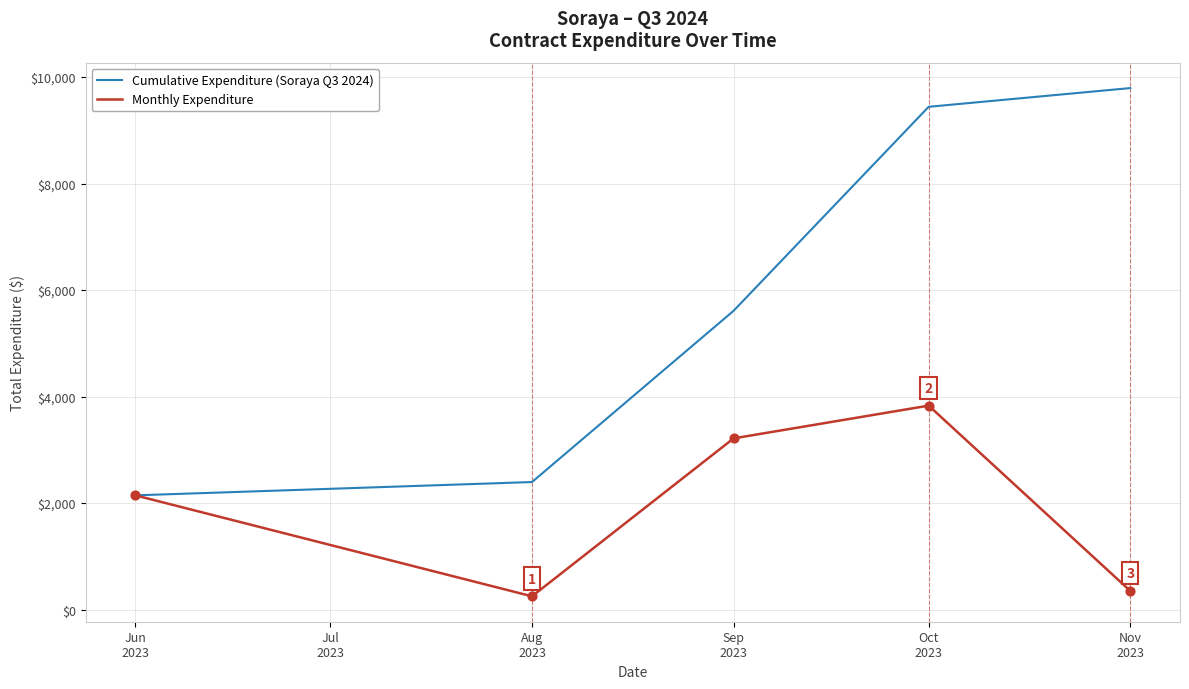

Is the value of Cumulative Expenditure (Soraya Q3 2024) at Oct
2023 greater than the value of Monthly Expenditure at Oct
2023?

Yes